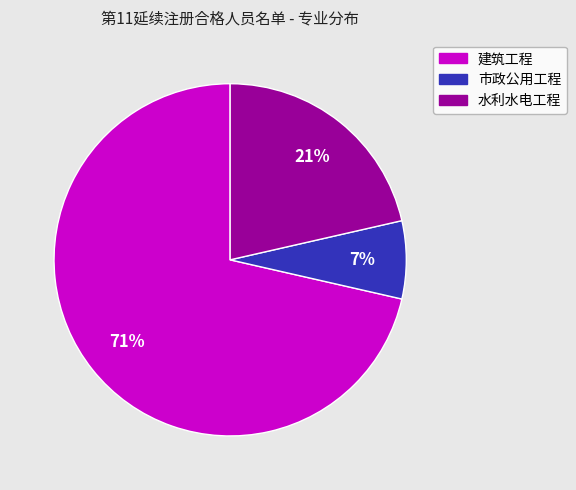

True or false: 水利水电工程 accounts for 21% of the total.

True